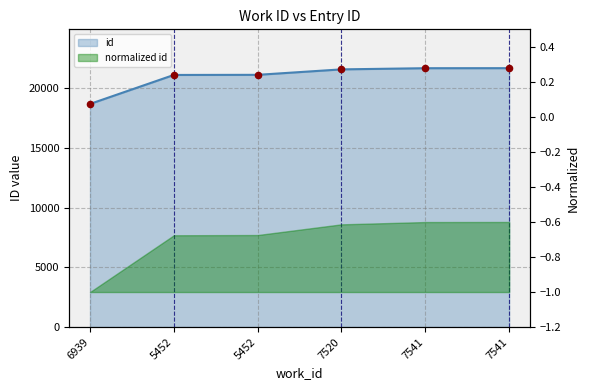

Which has a higher value, 7520 or 5452?

7520